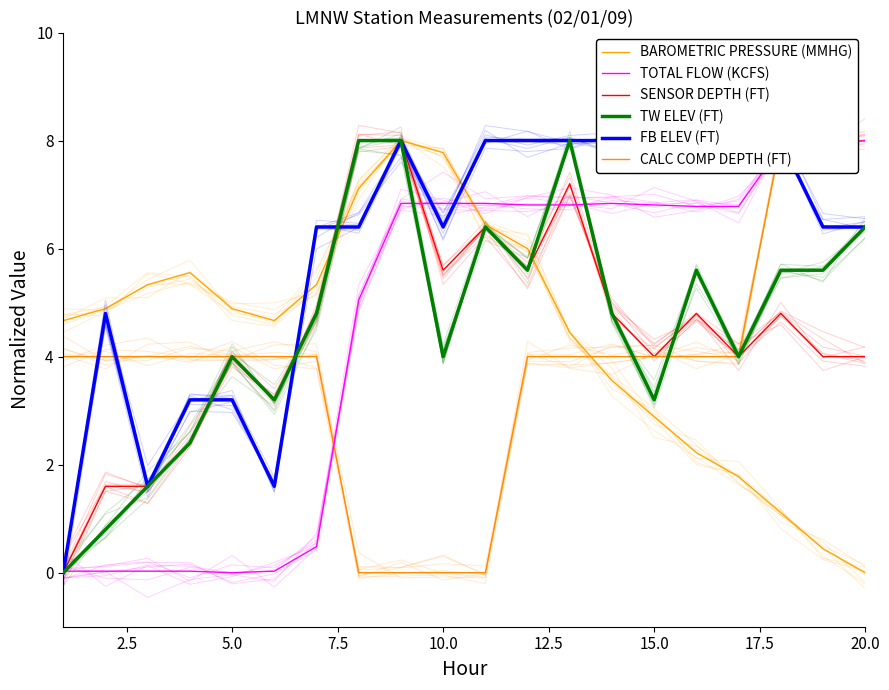

What is the highest value of the TW ELEV (FT) series?

8.0